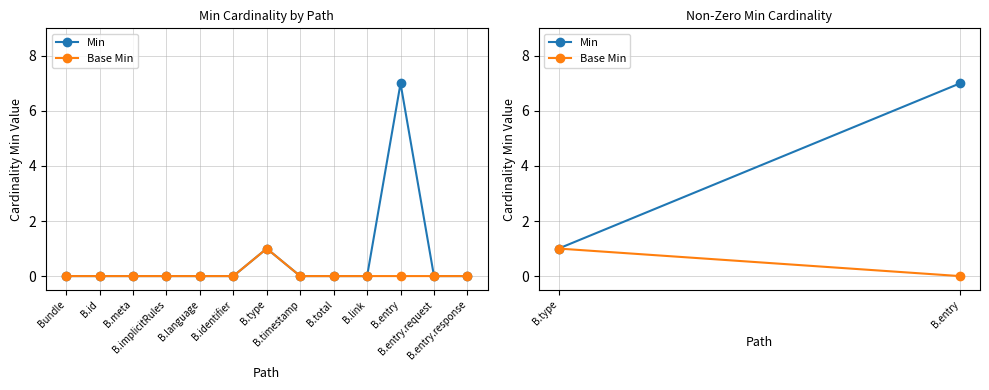

Which series has the widest spread of values?

Min